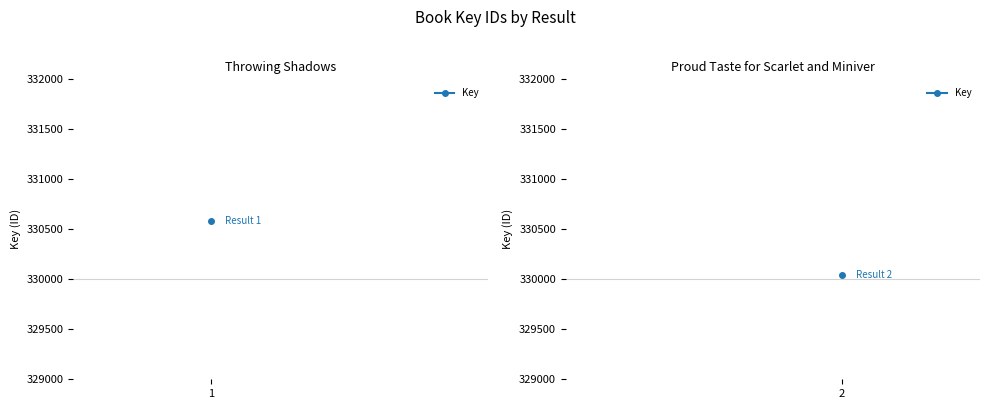

Which has a higher value, 1 or 2?

1